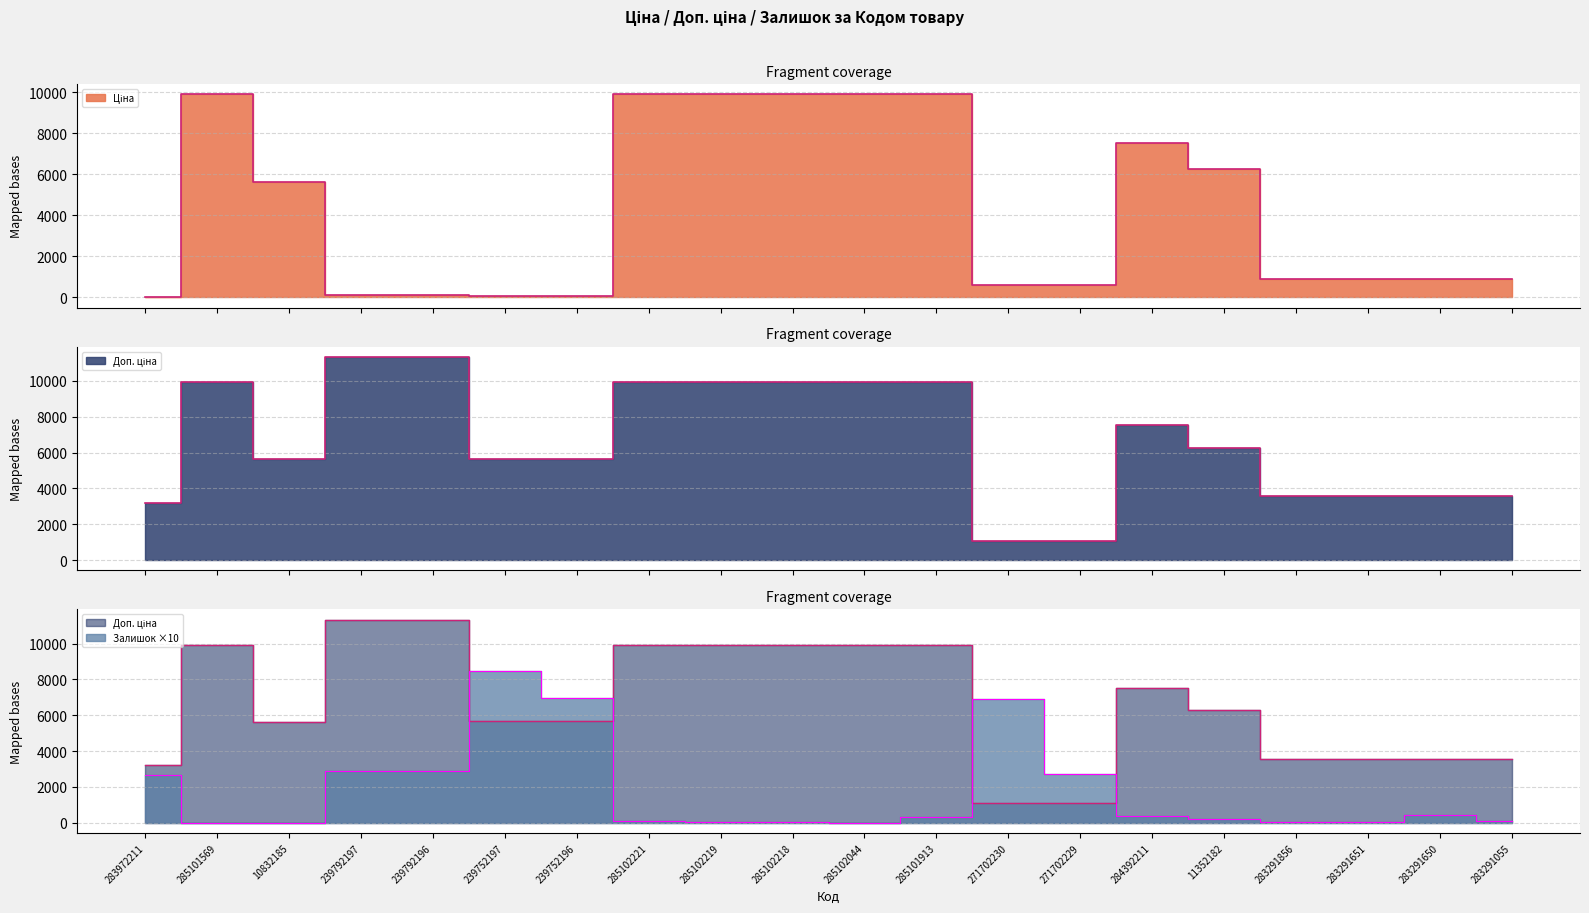

The Ціна series shows 13310.5 at 285102218. True or false?

False